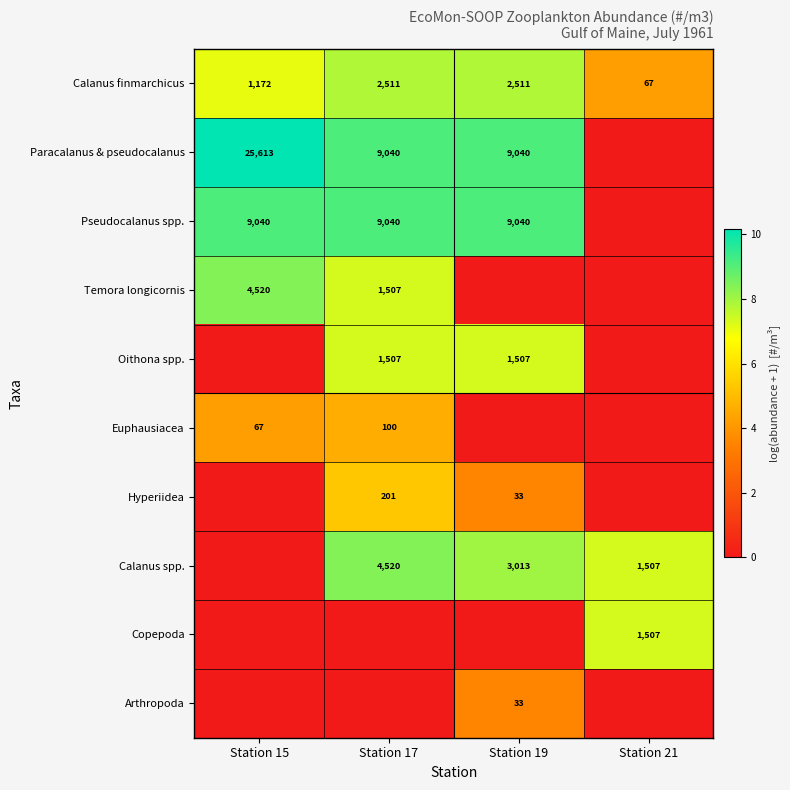

What is the difference between the Calanus finmarchicus values at Station 15 and Station 17?

1339